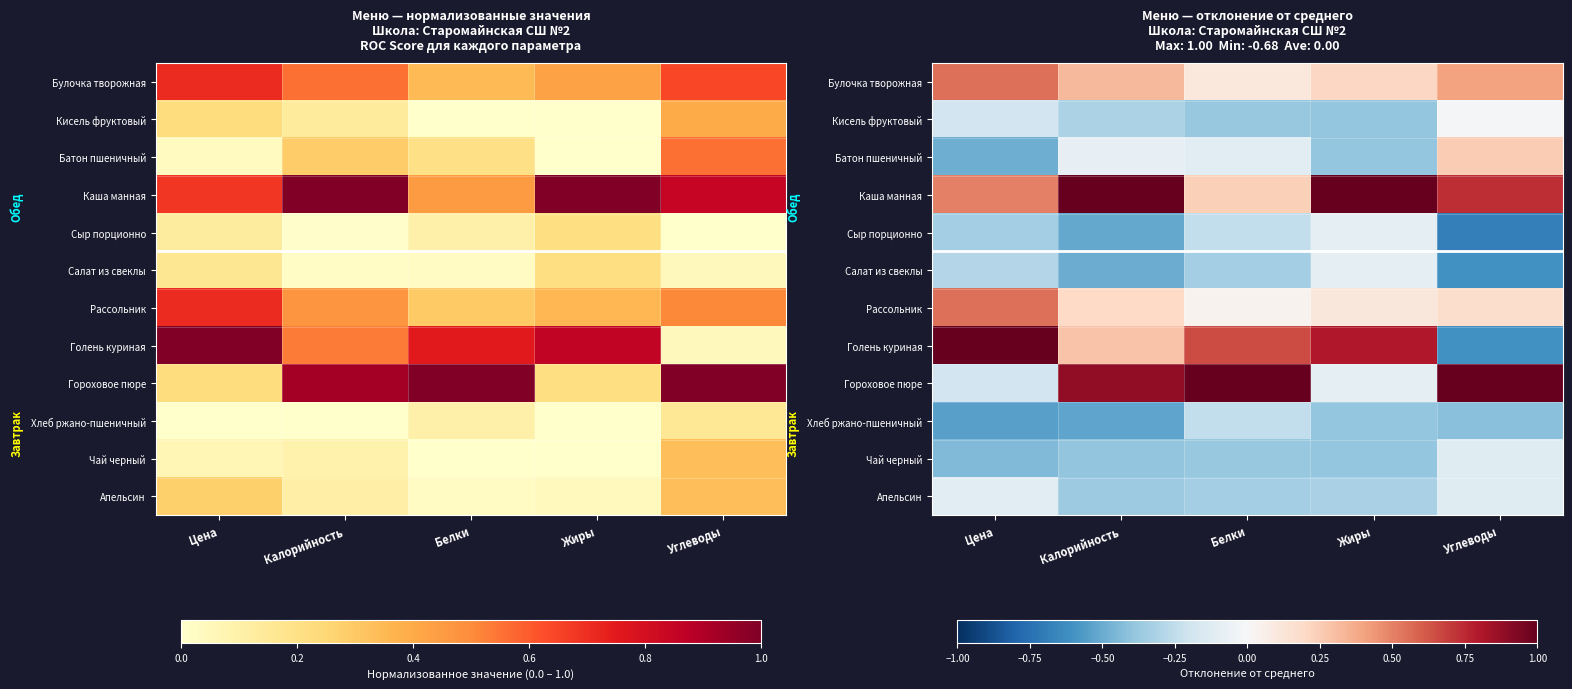

What is the lowest value of the Кисель фруктовый series?

-0.4